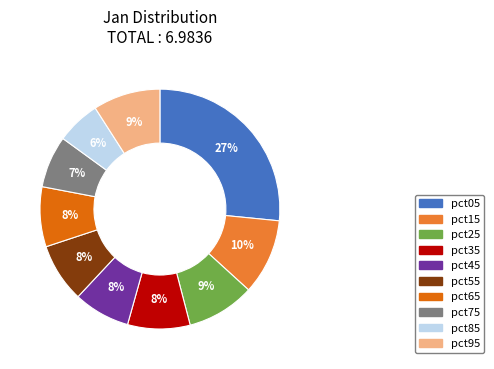

Which has a higher value, pct85 or pct35?

pct35